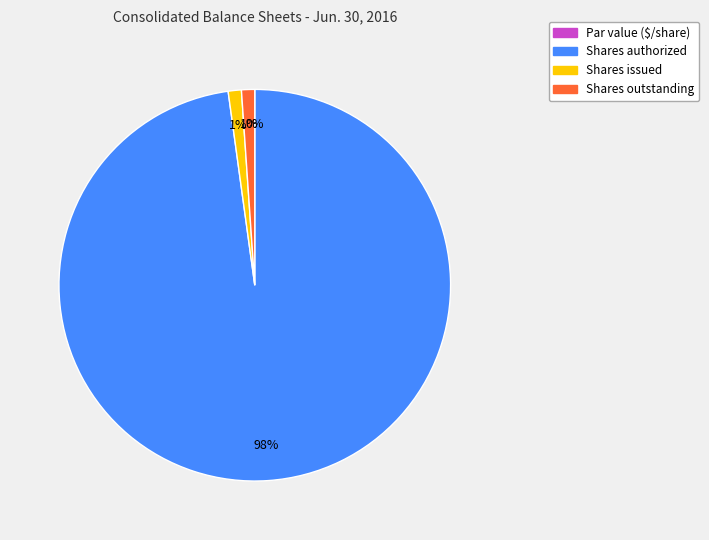

How many segments does this pie chart have?

4